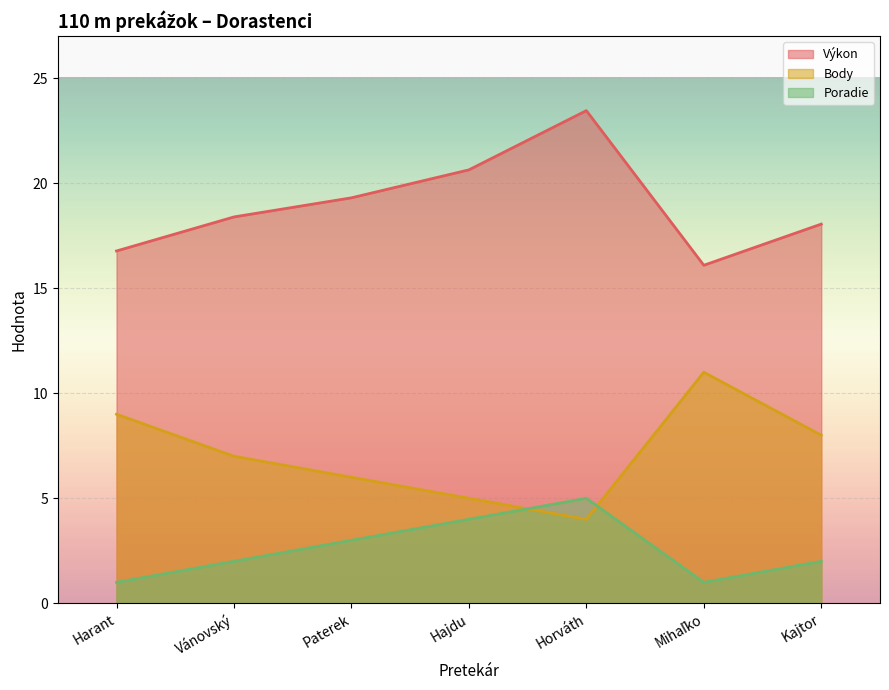

How many lines are shown in the chart?

3